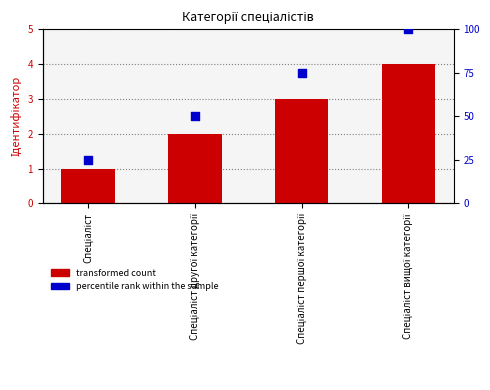

At how many categories does at least one series exceed 39?

3